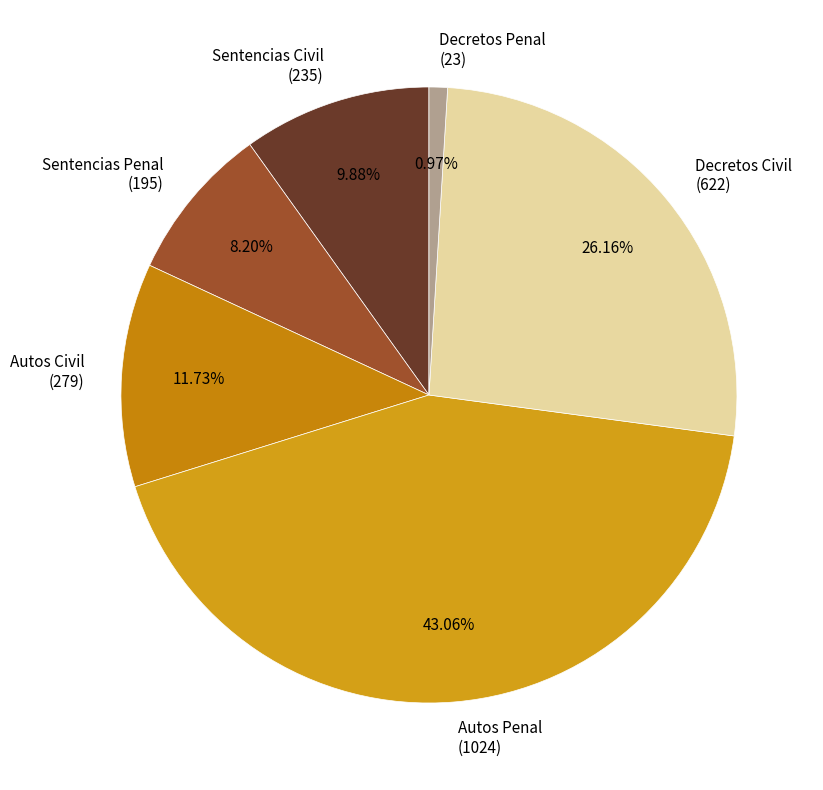

Is the sum of Decretos Penal (23) and Autos Civil (279) greater than half?

No